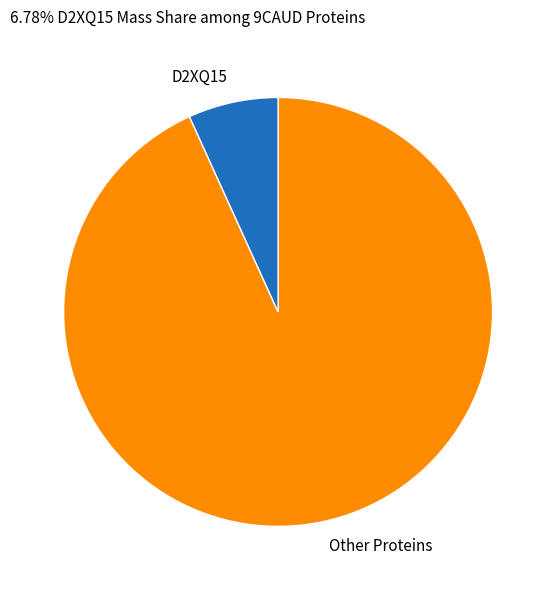

What is the ratio of the value at Other Proteins to the value at D2XQ15?

13.7